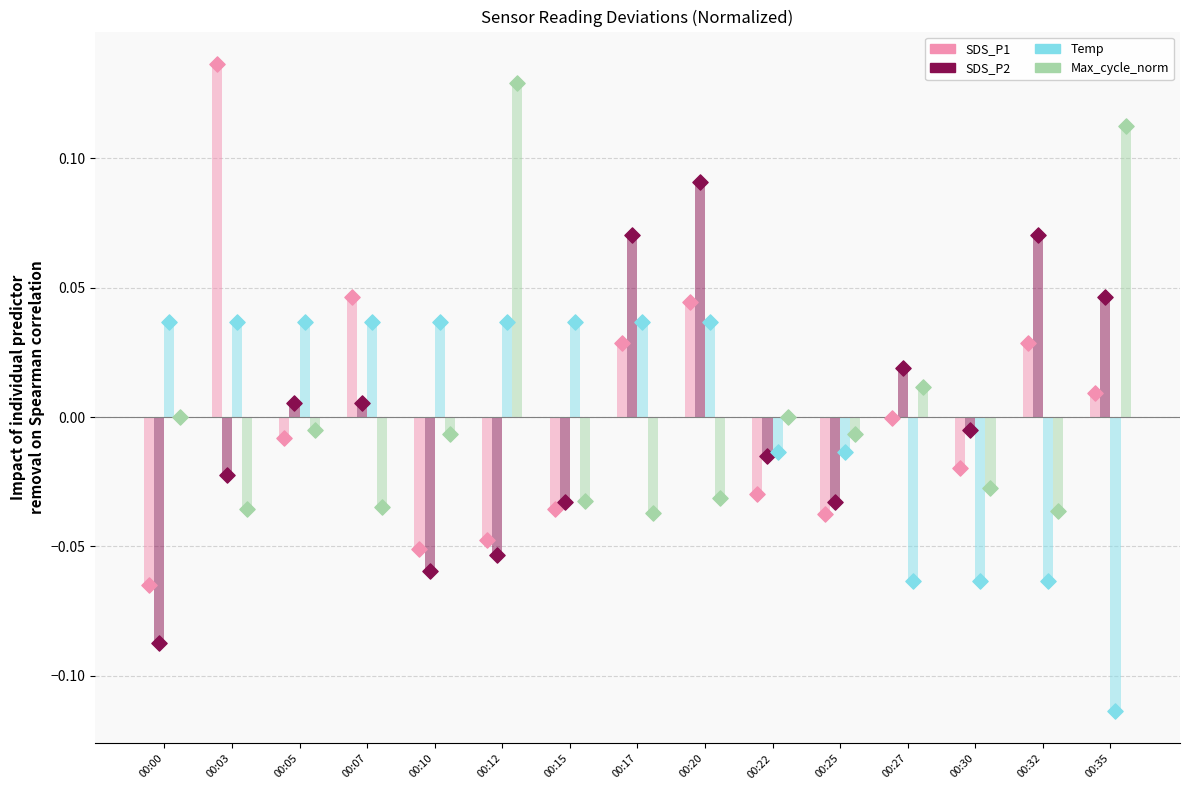

Is the value of SDS_P2 at 00:35 greater than the value of Temp at 00:03?

Yes